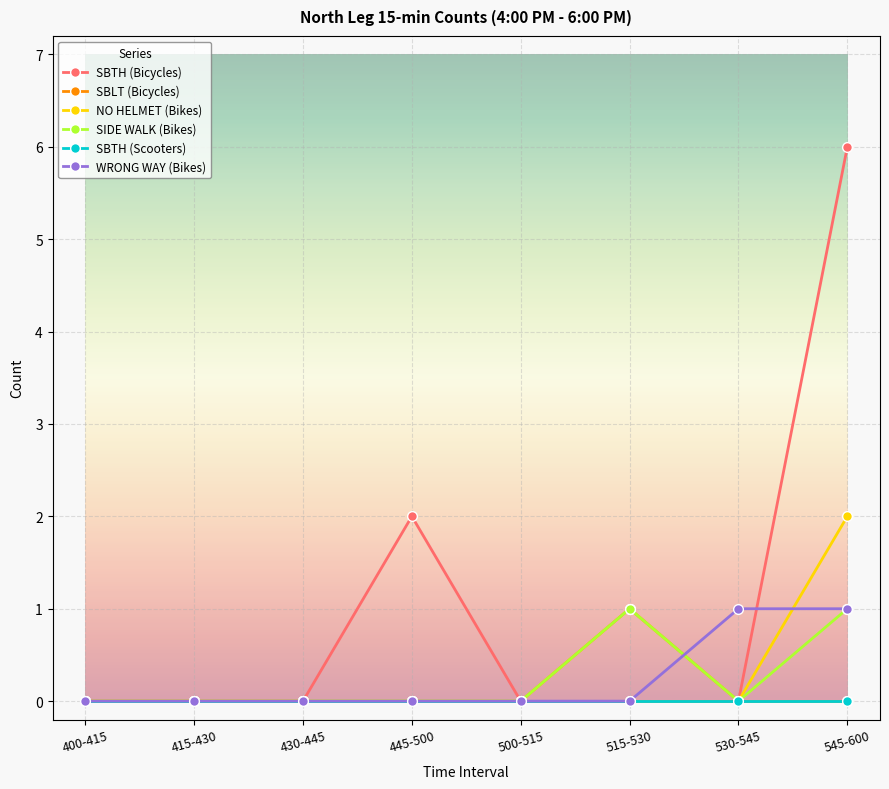

Which category has the highest value across all series?

545-600